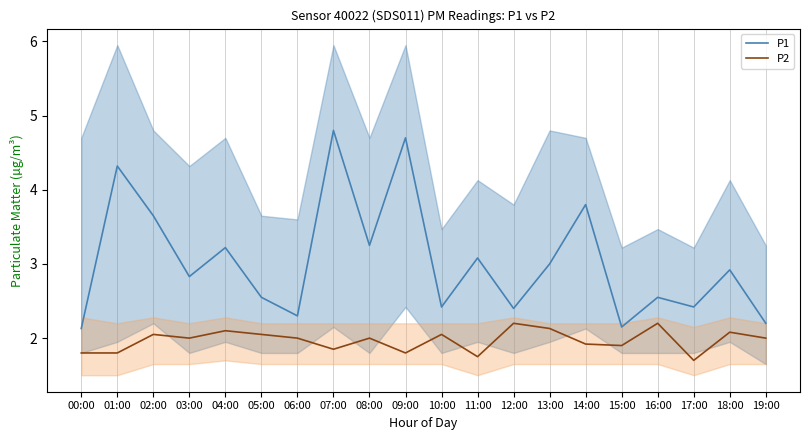

Which category has the lowest value across all series?

17:00